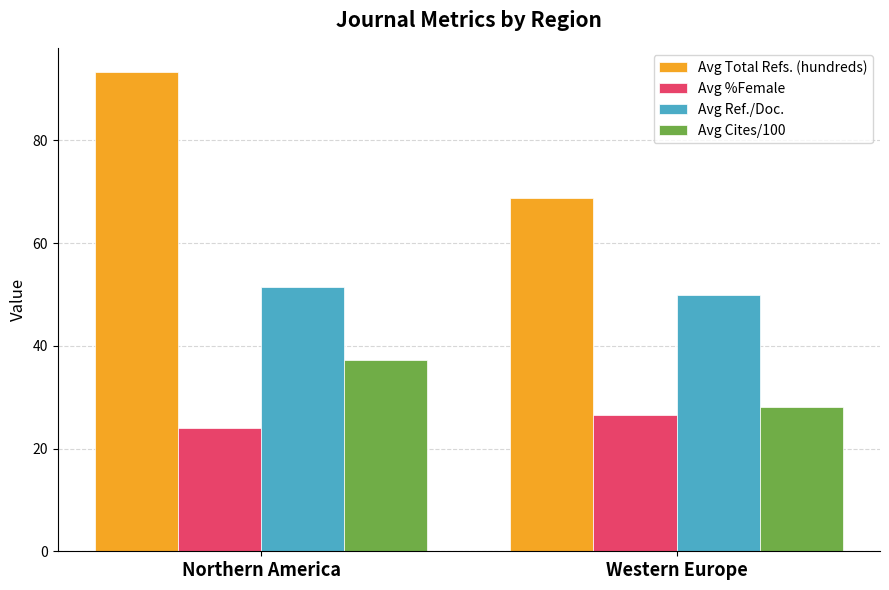

What position from the left is Western Europe?

2